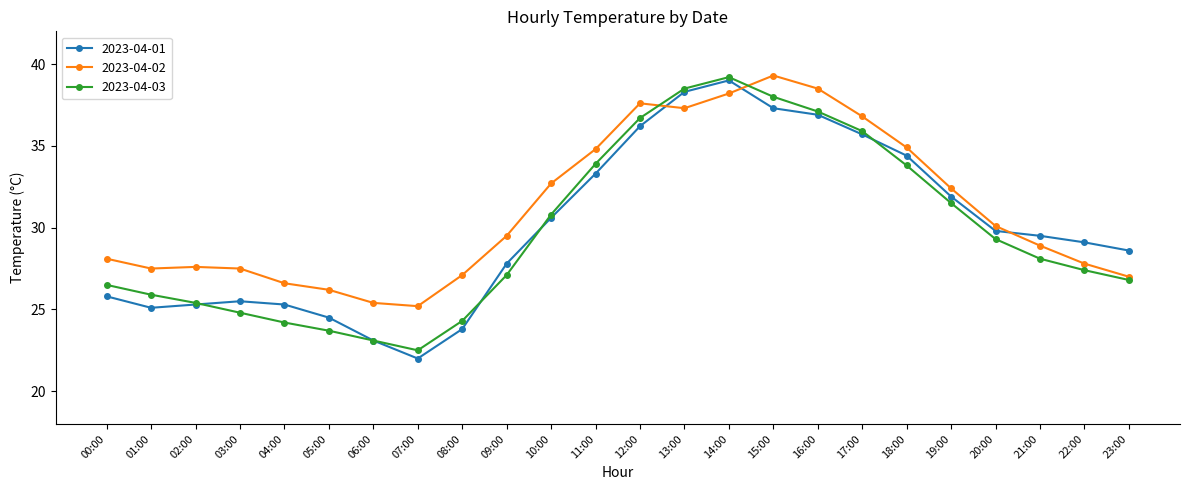

Which series has the largest range (max minus min)?

2023-04-01